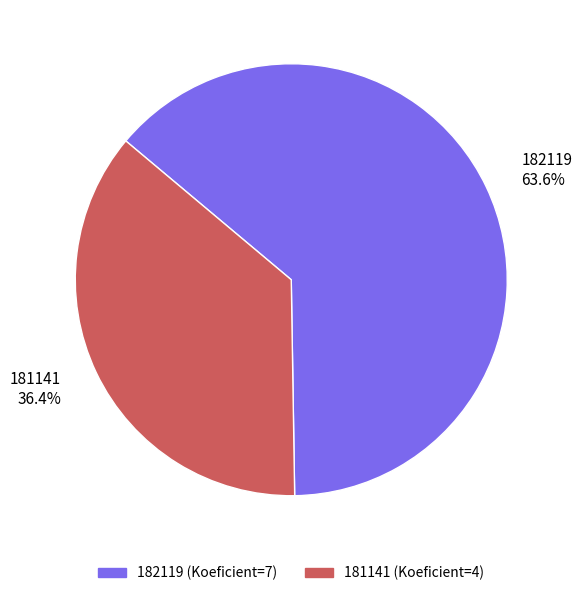

How many segments does this pie chart have?

2